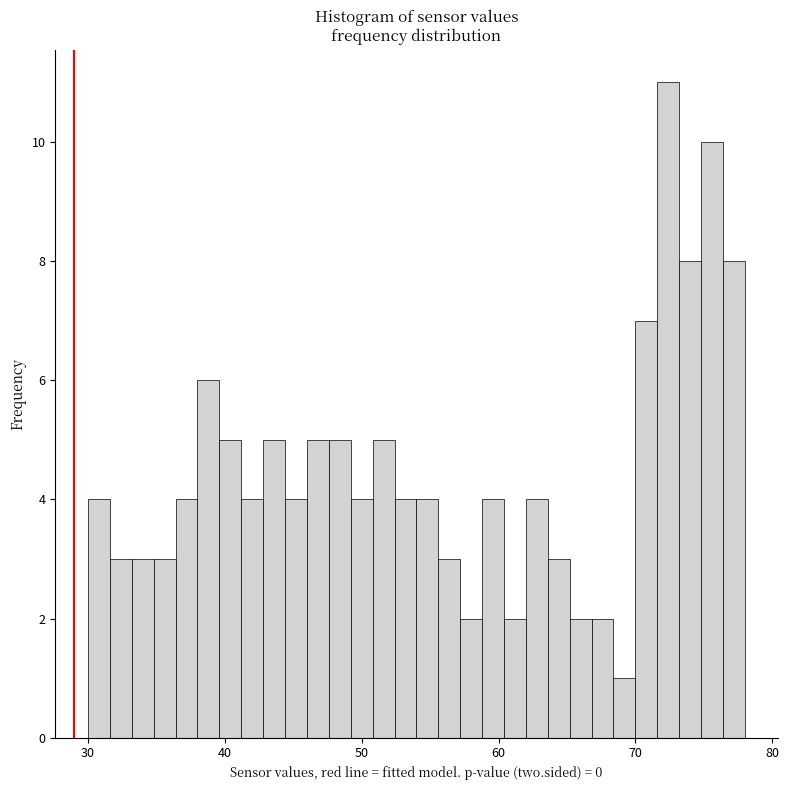

Read against the x-axis, roughly where is the centre of the tallest bar?

72